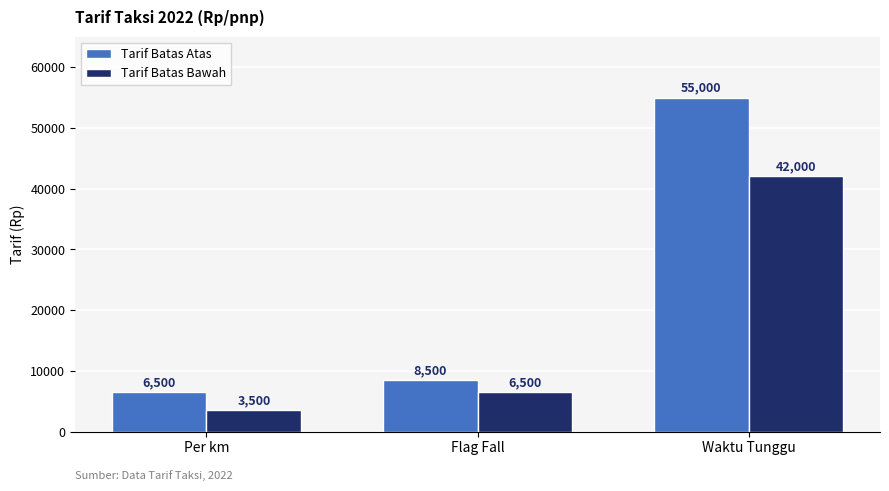

What is the difference between the maximum and minimum values in the Tarif Batas Bawah series?

38500